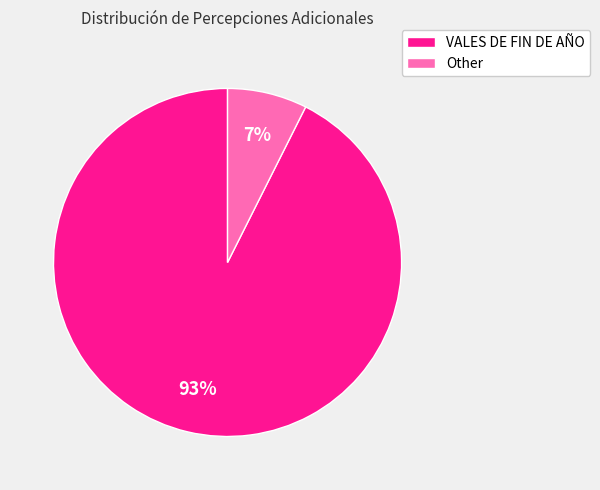

Do VALES DE FIN DE AÑO and Other together represent more than half of the pie?

Yes